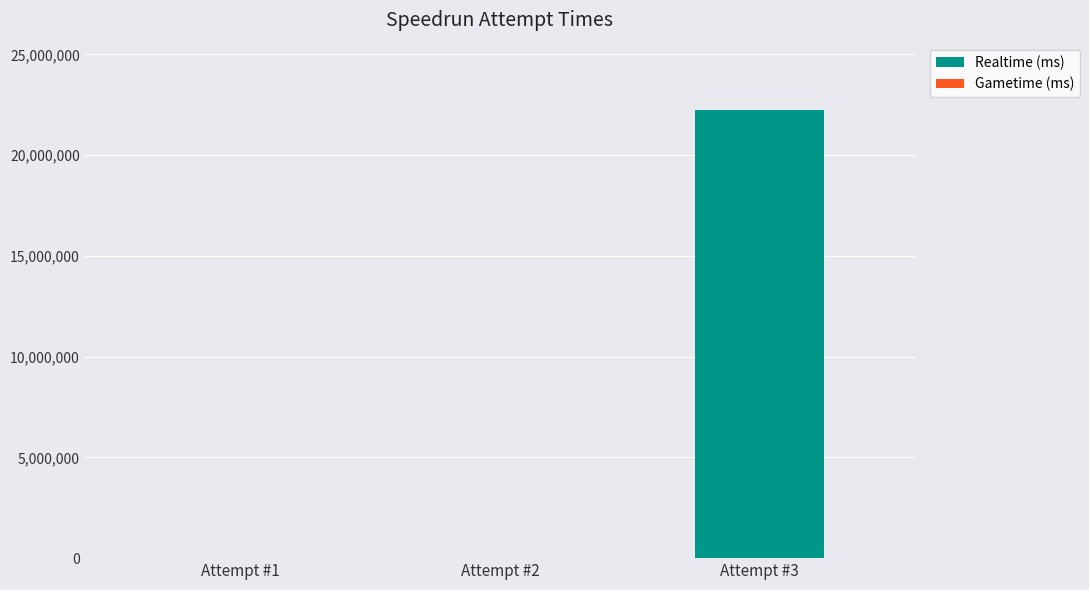

What is the change in value from Attempt #2 to Attempt #3?

+22244261